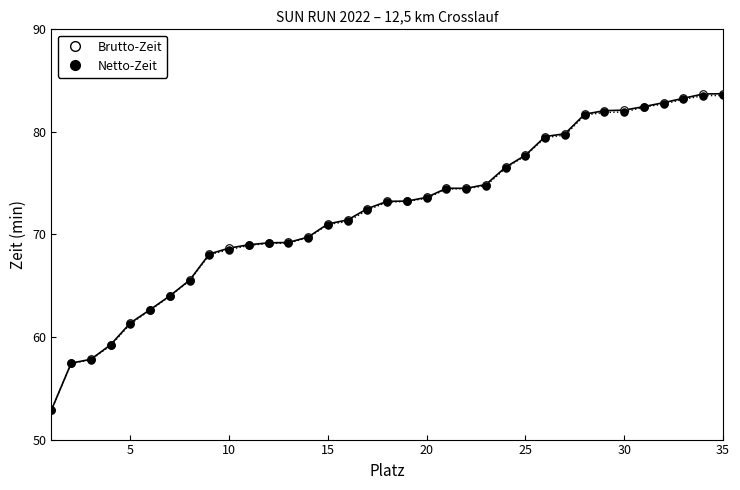

What are all the series names shown in the legend?

Brutto-Zeit, Netto-Zeit